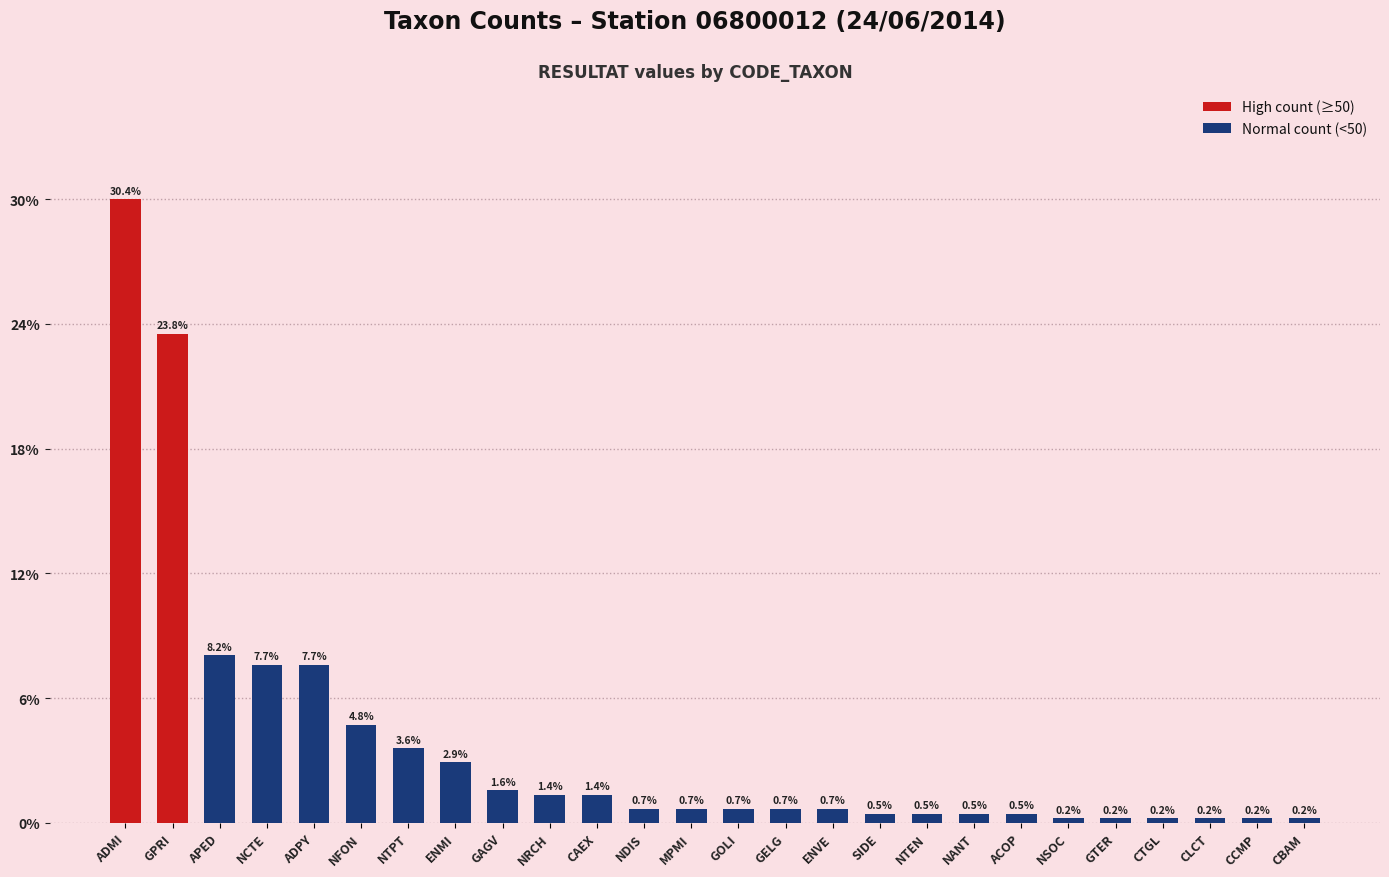

Are the bars horizontal?

No